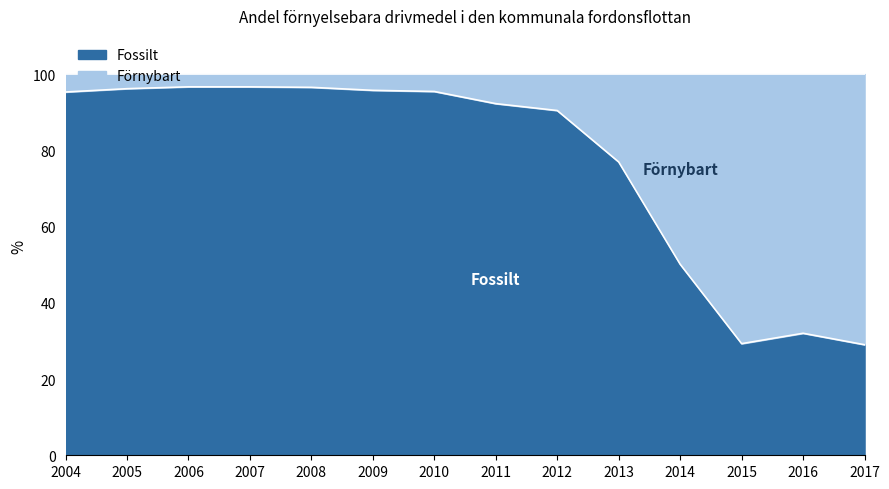

Does the chart display data point markers on the line(s)?

No